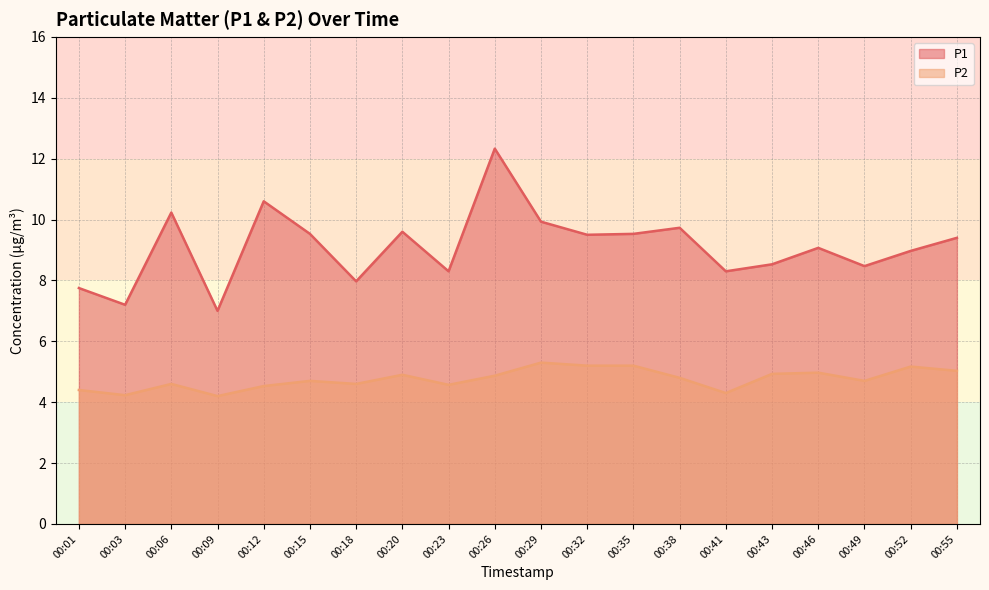

How many interior local peaks does the P1 series have?

6